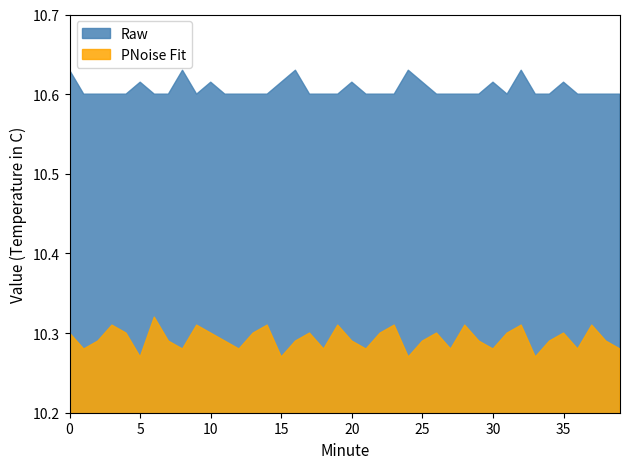

What is the average value of the Raw series?

10.6